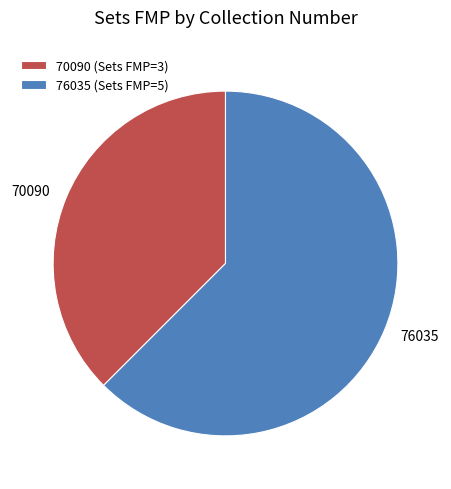

Which category accounts for the majority?

76035